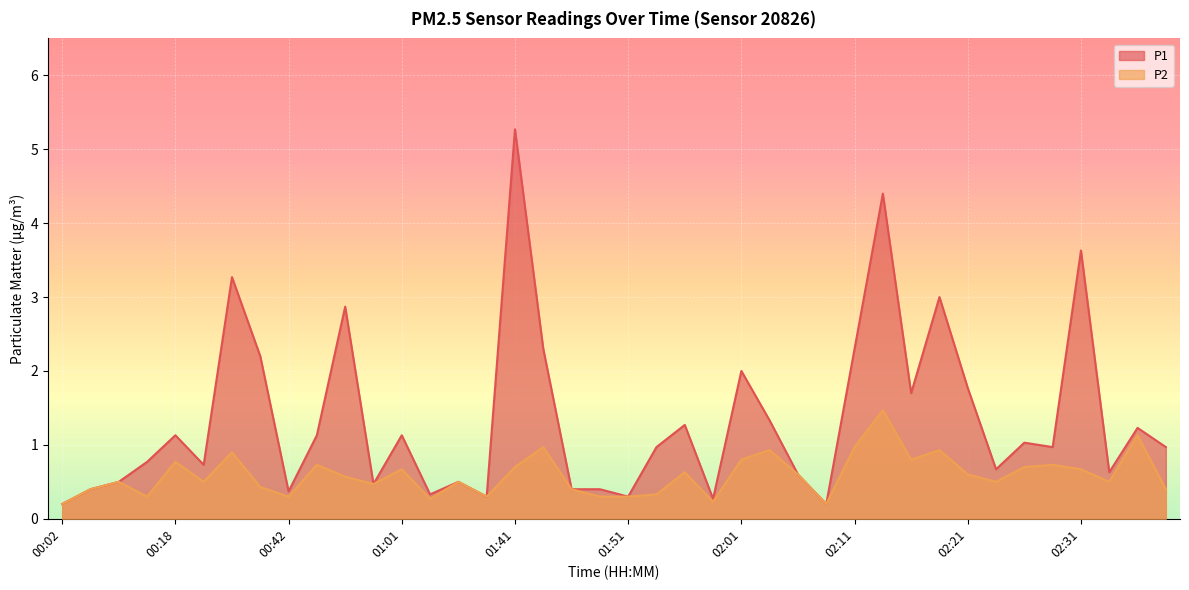

Reading left to right, extract all data points from this chart.

P1: 00:02=0.2	00:04=0.4	00:07=0.5	00:09=0.8	00:18=1.1	00:21=0.7	00:23=3.3	00:33=2.2	00:42=0.4	00:45=1.1	00:48=2.9	00:52=0.5	01:01=1.1	01:33=0.3	01:36=0.5	01:38=0.3	01:41=5.3	01:44=2.3	01:46=0.4	01:49=0.4	01:51=0.3	01:54=1.0	01:56=1.3	01:59=0.3	02:01=2.0	02:03=1.3	02:06=0.6	02:08=0.2	02:11=2.3	02:13=4.4	02:16=1.7	02:18=3.0	02:21=1.8	02:23=0.7	02:26=1.0	02:28=1.0	02:31=3.6	02:33=0.6	02:40=1.2	02:42=1.0
P2: 00:02=0.2	00:04=0.4	00:07=0.5	00:09=0.3	00:18=0.8	00:21=0.5	00:23=0.9	00:33=0.4	00:42=0.3	00:45=0.7	00:48=0.6	00:52=0.5	01:01=0.7	01:33=0.3	01:36=0.5	01:38=0.3	01:41=0.7	01:44=1.0	01:46=0.4	01:49=0.3	01:51=0.3	01:54=0.3	01:56=0.6	01:59=0.2	02:01=0.8	02:03=0.9	02:06=0.6	02:08=0.2	02:11=1.0	02:13=1.5	02:16=0.8	02:18=0.9	02:21=0.6	02:23=0.5	02:26=0.7	02:28=0.7	02:31=0.7	02:33=0.5	02:40=1.1	02:42=0.4